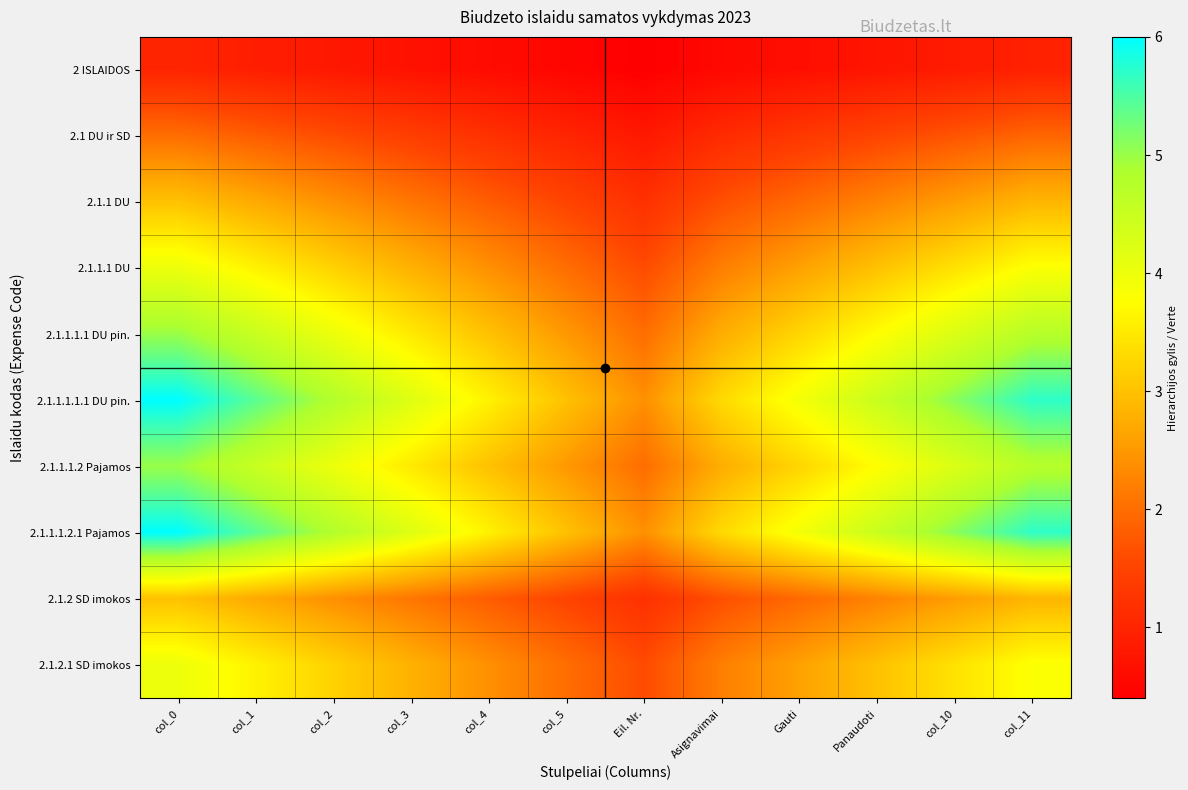

What is the total value across all series at col_11?

37.0